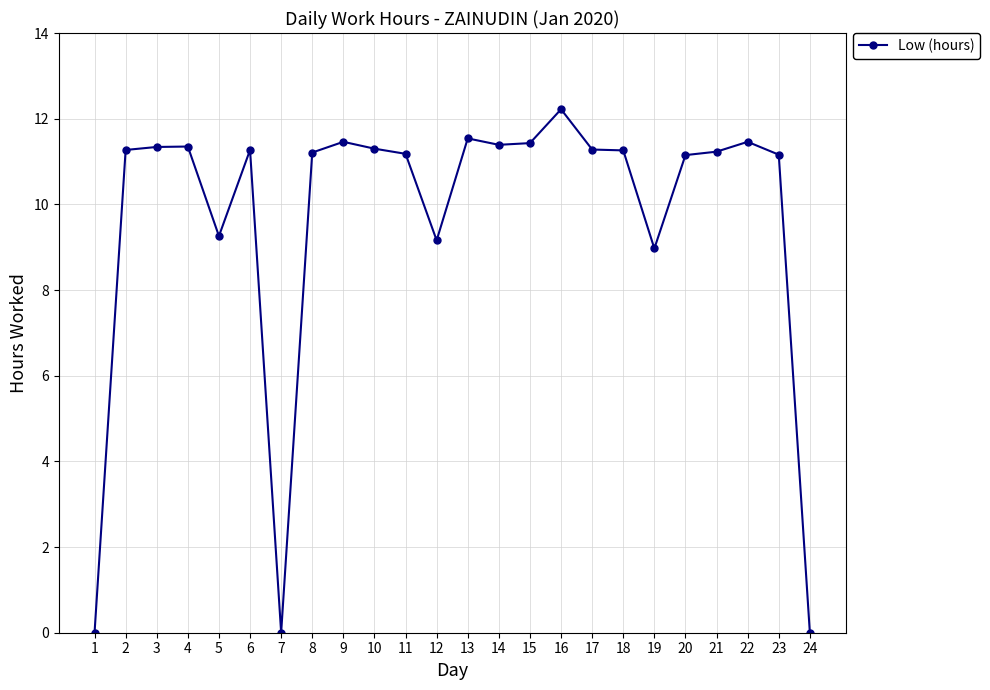

Which label corresponds to the largest value in the chart?

16